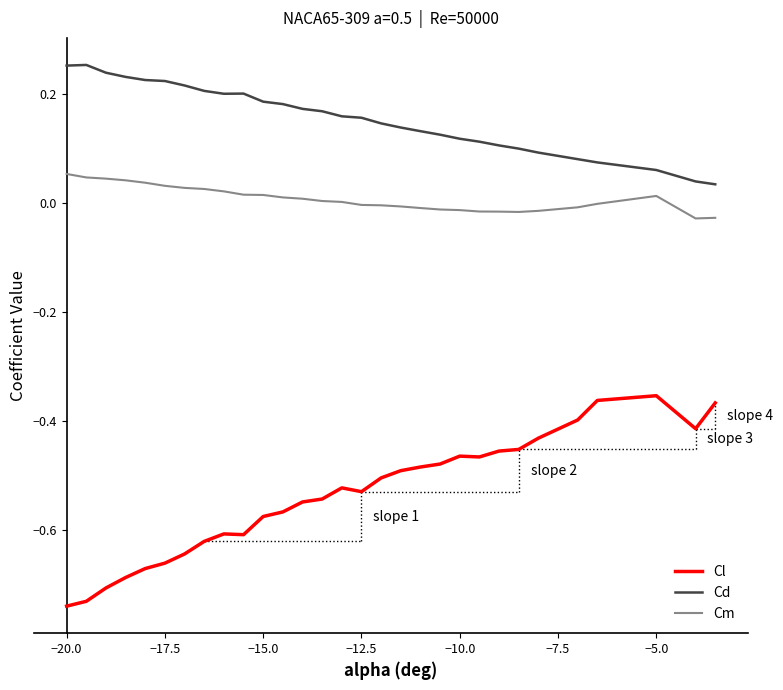

Rank the series by their average value, from highest to lowest.

Cd, Cm, Cl